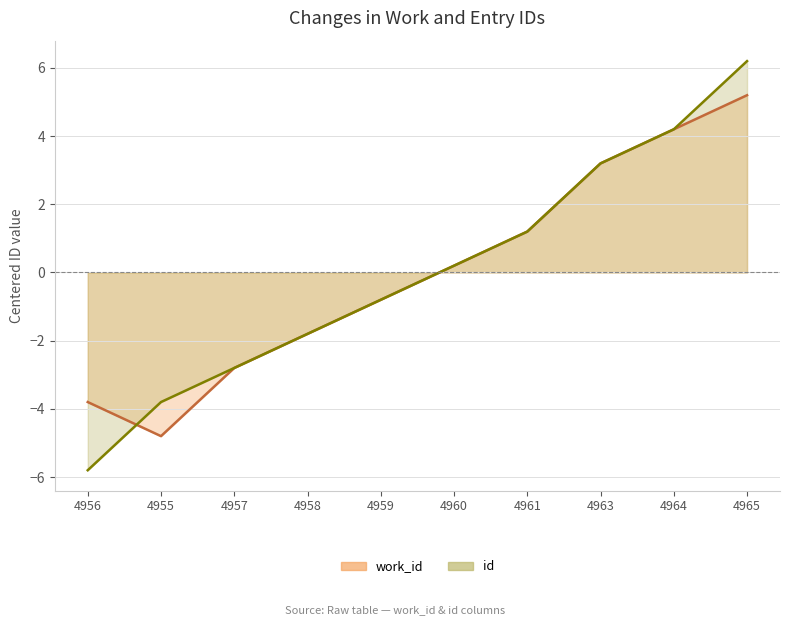

How many values in the id line series exceed 0?

5